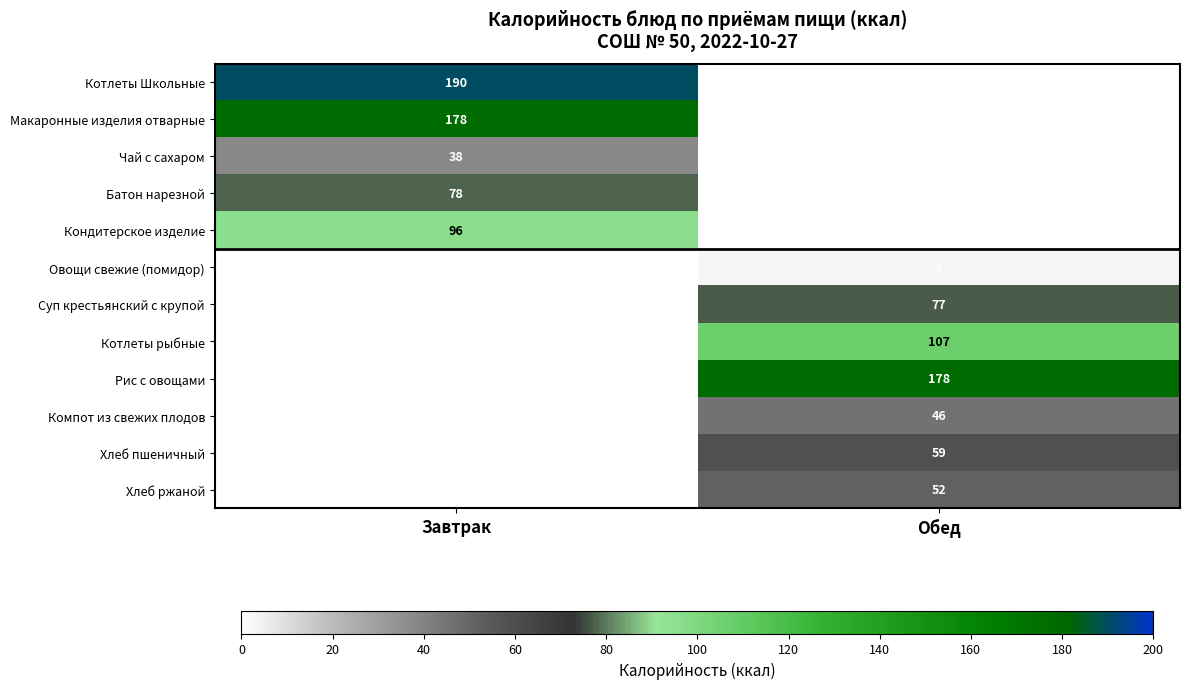

The value of Хлеб пшеничный at Обед is 23.5. True or false?

False